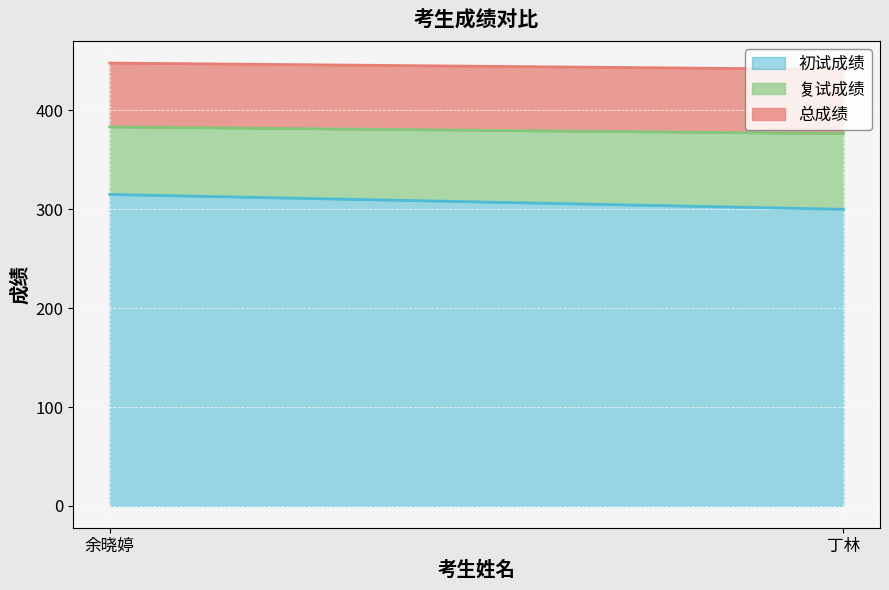

Reading left to right, transcribe all the data shown in this chart.

初试成绩: 余晓婷=315.0	丁林=300.0
复试成绩: 余晓婷=68.3	丁林=76.5
总成绩: 余晓婷=64.6	丁林=65.0